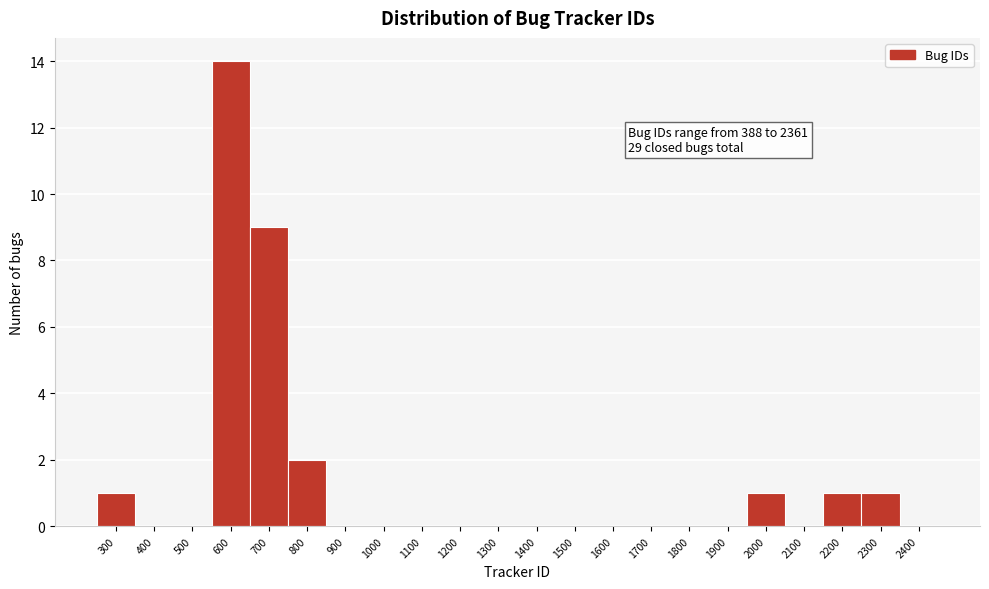

Reading left to right, extract all data points from this chart.

300=1	400=0	500=0	600=14	700=9	800=2	900=0	1000=0	1100=0	1200=0	1300=0	1400=0	1500=0	1600=0	1700=0	1800=0	1900=0	2000=1	2100=0	2200=1	2300=1	2400=0